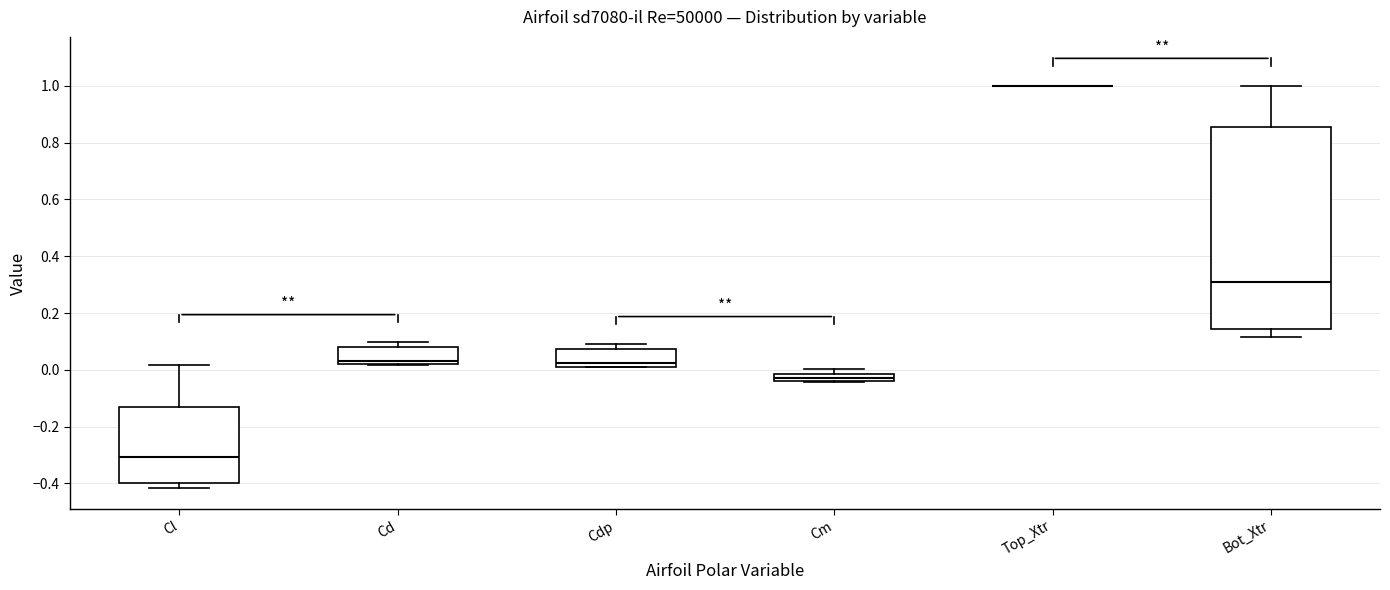

Which box is the tallest, from its lower edge to its upper edge?

Bot_Xtr